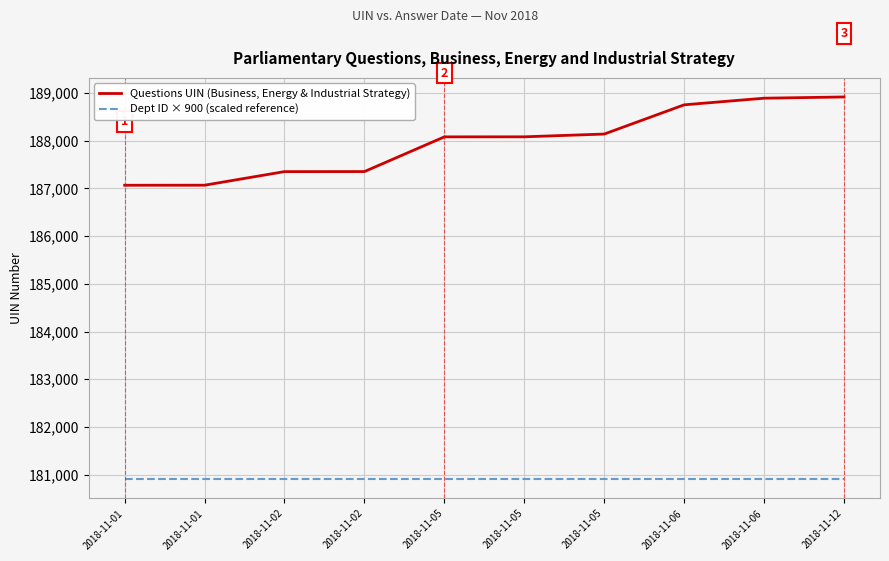

At how many categories does at least one series exceed 188827?

2